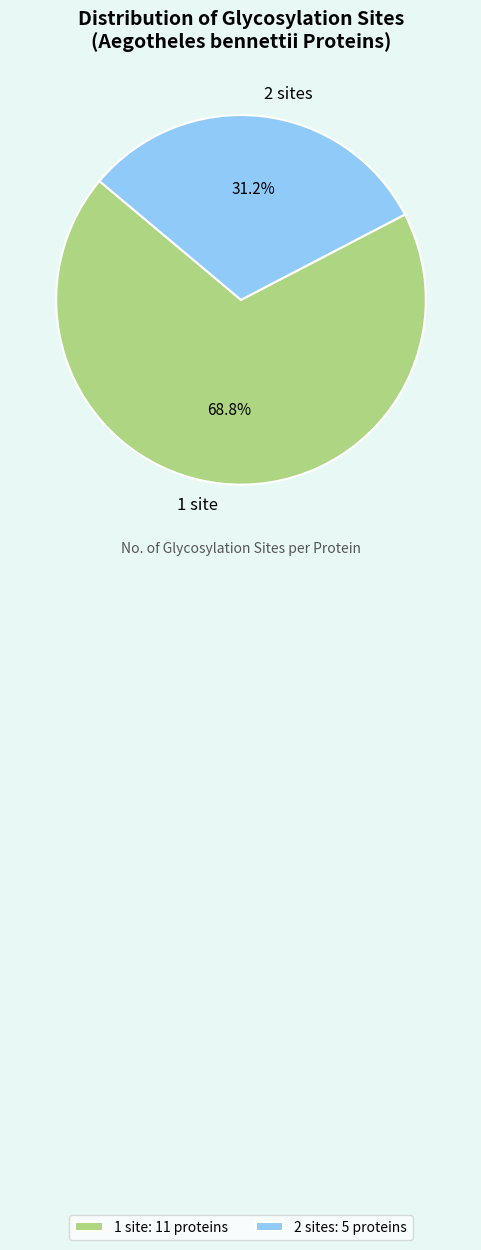

Does 1 site represent more than half of the total?

Yes